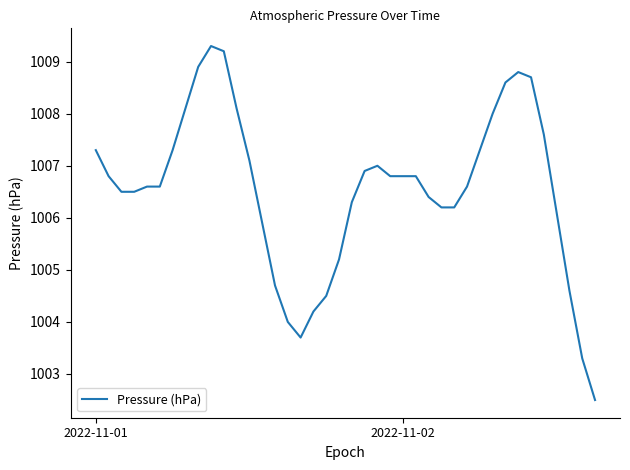

What is the maximum value shown in the chart?

1009.3